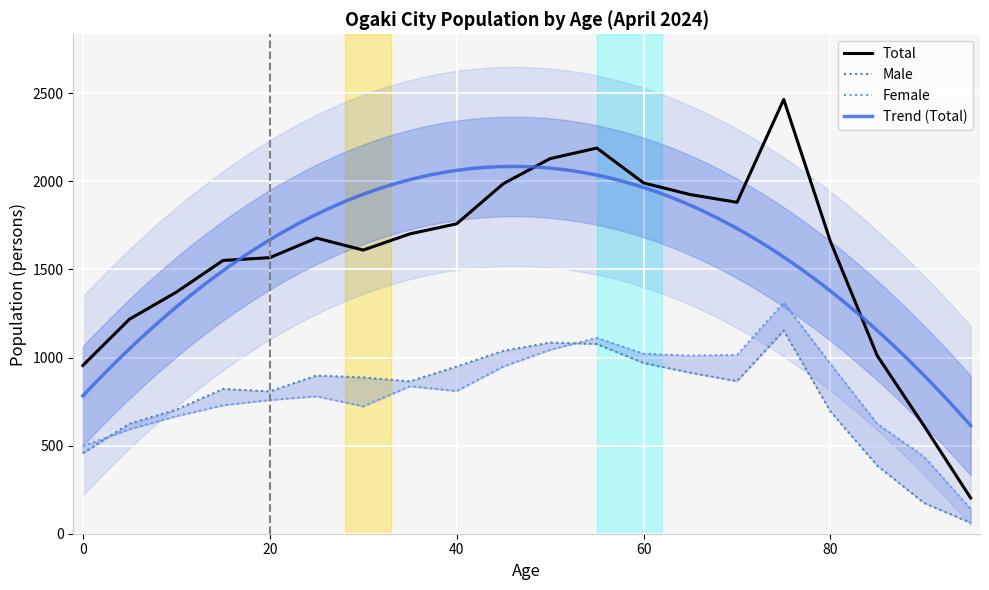

Rank the series at 5 from lowest to highest value.

Female, Male, Total